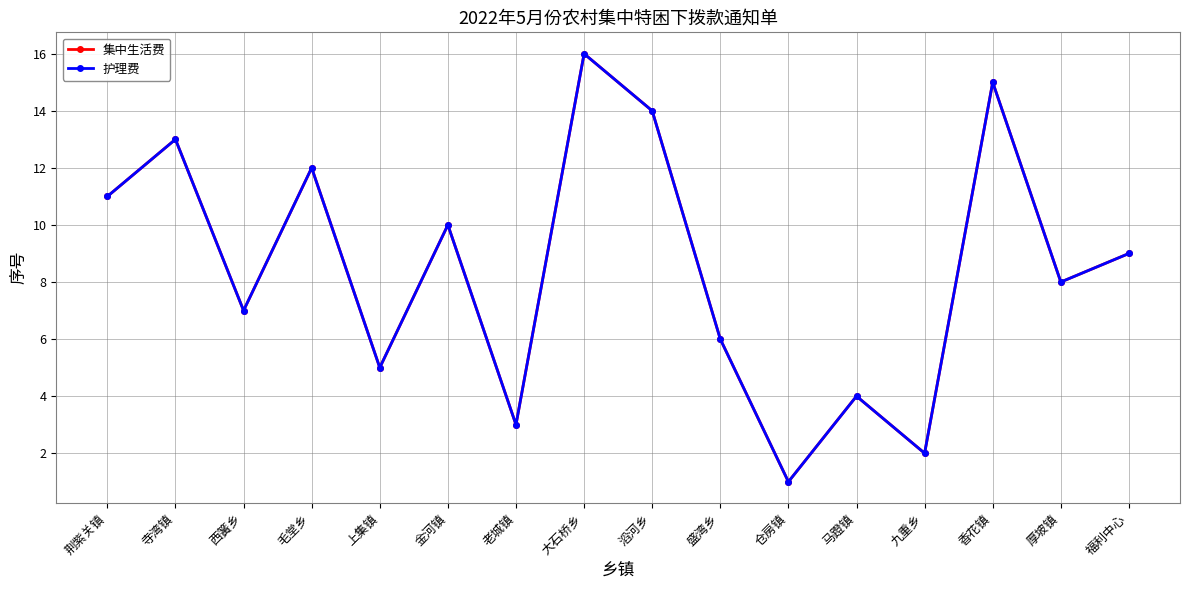

Which has a higher value, 大石桥乡 or 仓房镇?

大石桥乡